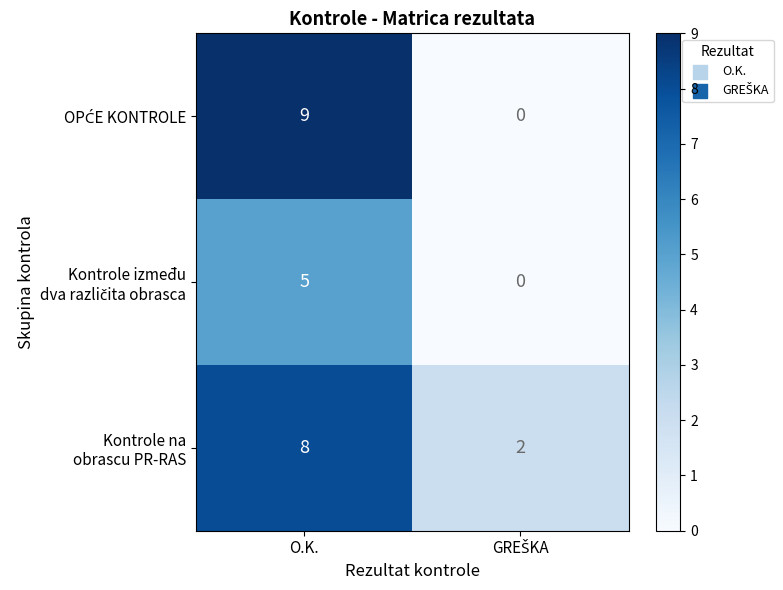

At which category is the sum across all series the highest?

O.K.